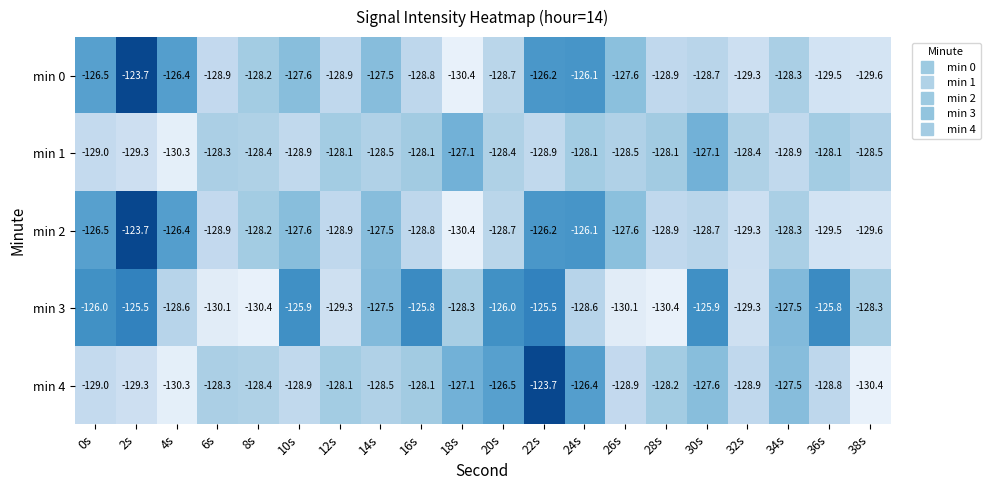

What is the spread (max minus min) of values at 36s?

3.7